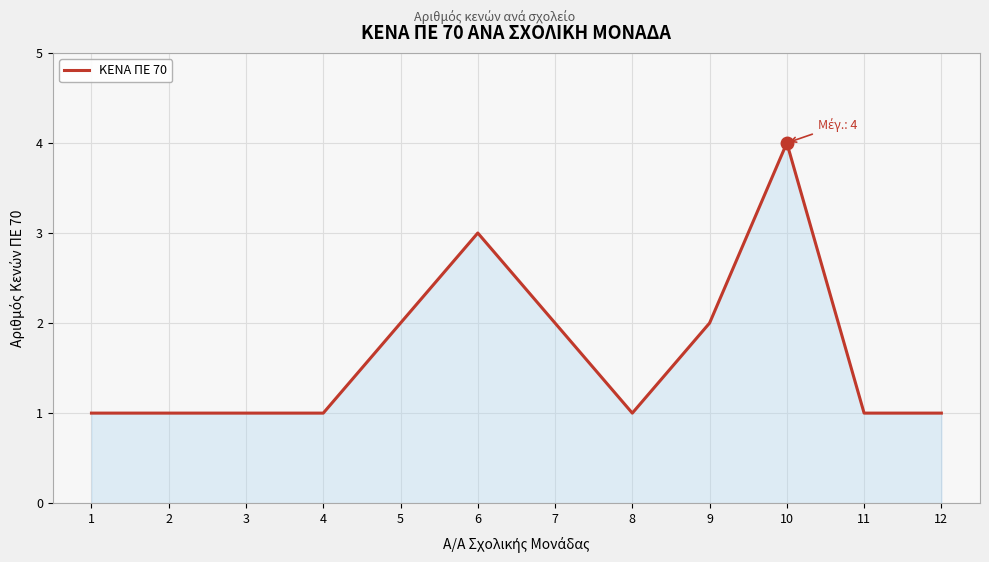

Reading left to right, list all the values displayed in this chart.

1=1	2=1	3=1	4=1	5=2	6=3	7=2	8=1	9=2	10=4	11=1	12=1